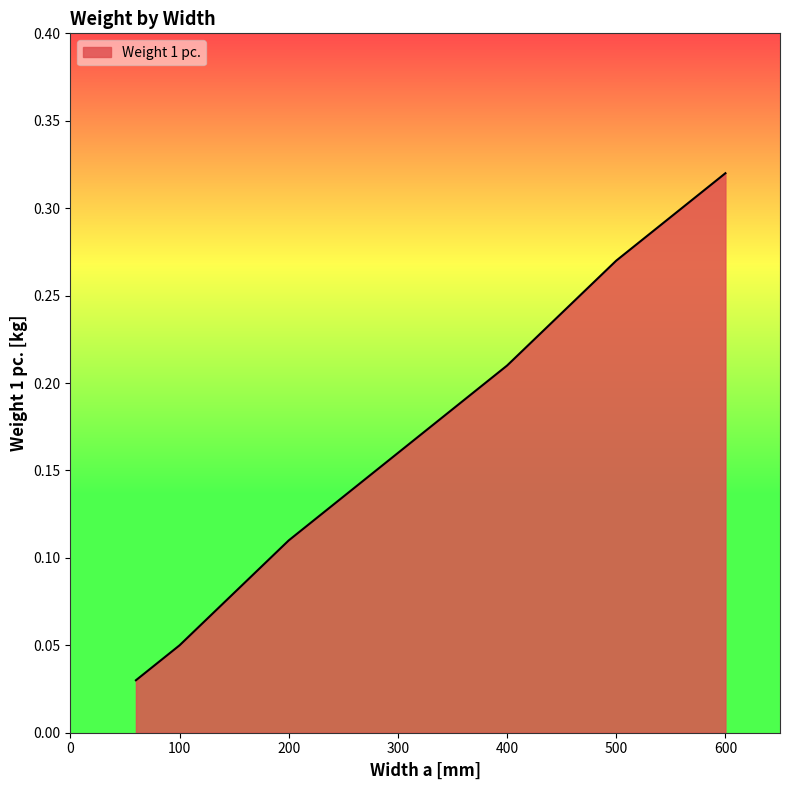

True or false: there are more than 0 points higher than both neighbors.

False